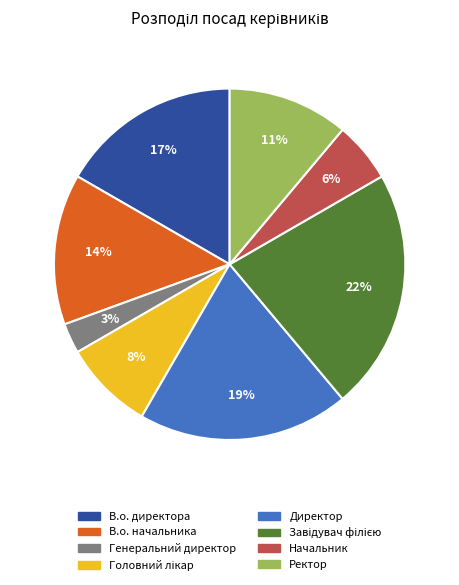

How many segments does this pie chart have?

8